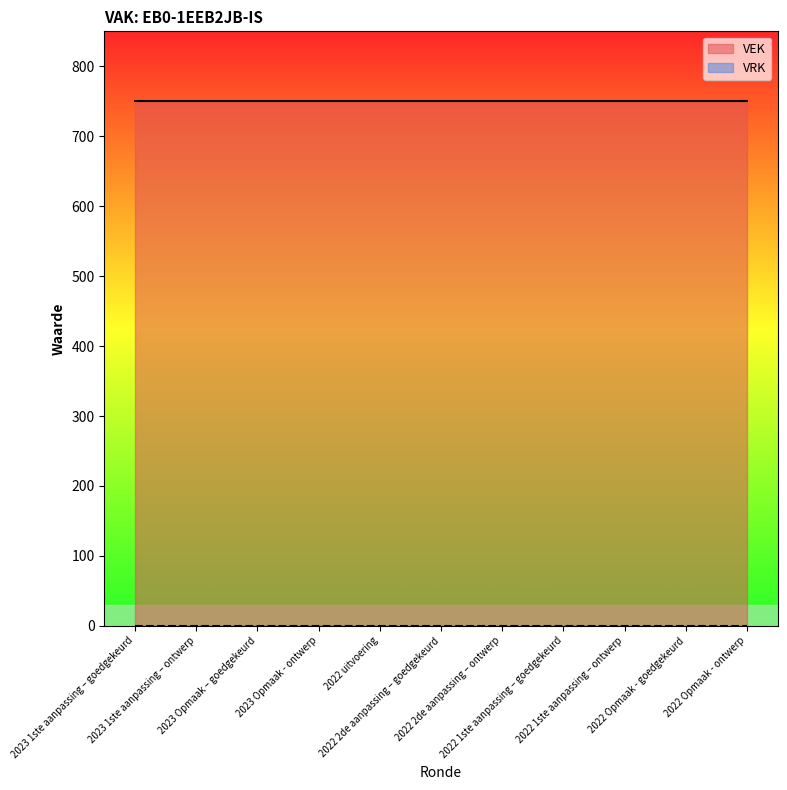

Reading left to right, list all the values displayed in this chart.

VEK: 2023 1ste aanpassing – goedgekeurd=750	2023 1ste aanpassing – ontwerp=750	2023 Opmaak – goedgekeurd=750	2023 Opmaak - ontwerp=750	2022 uitvoering=750	2022 2de aanpassing – goedgekeurd=750	2022 2de aanpassing – ontwerp=750	2022 1ste aanpassing – goedgekeurd=750	2022 1ste aanpassing – ontwerp=750	2022 Opmaak - goedgekeurd=750	2022 Opmaak - ontwerp=750
VRK: 2023 1ste aanpassing – goedgekeurd=0	2023 1ste aanpassing – ontwerp=0	2023 Opmaak – goedgekeurd=0	2023 Opmaak - ontwerp=0	2022 uitvoering=0	2022 2de aanpassing – goedgekeurd=0	2022 2de aanpassing – ontwerp=0	2022 1ste aanpassing – goedgekeurd=0	2022 1ste aanpassing – ontwerp=0	2022 Opmaak - goedgekeurd=0	2022 Opmaak - ontwerp=0